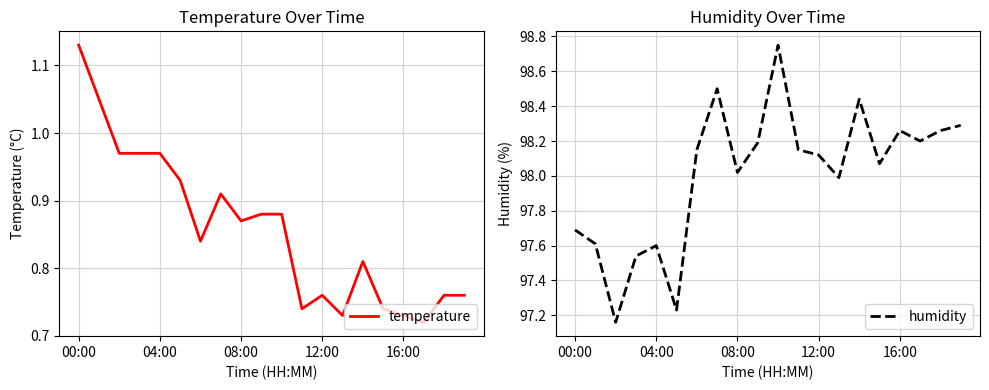

True or false: temperature and humidity cross at least once.

False